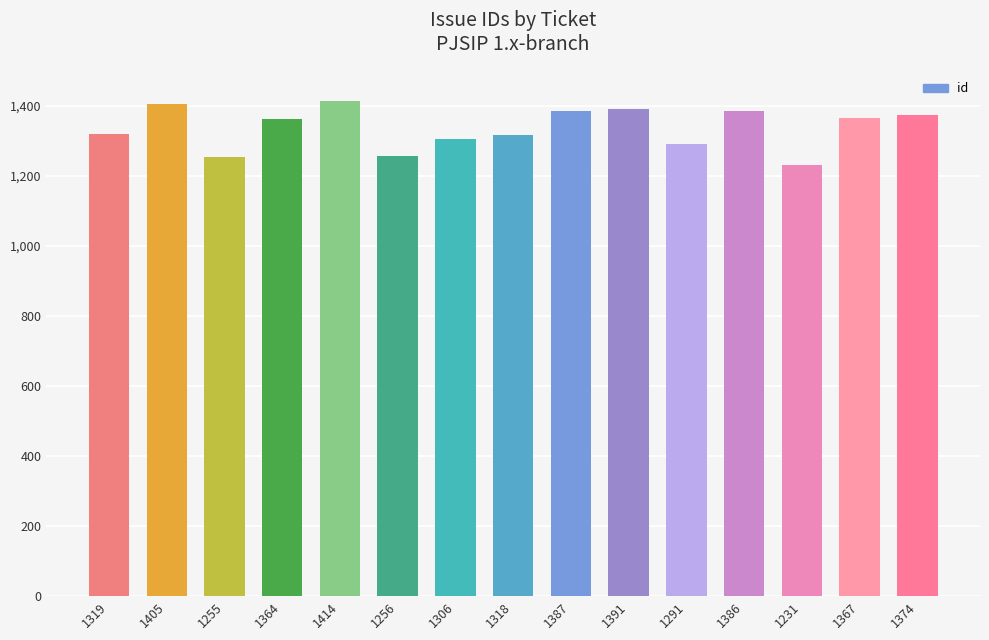

What is the label of the 4th bar from the right?

1386